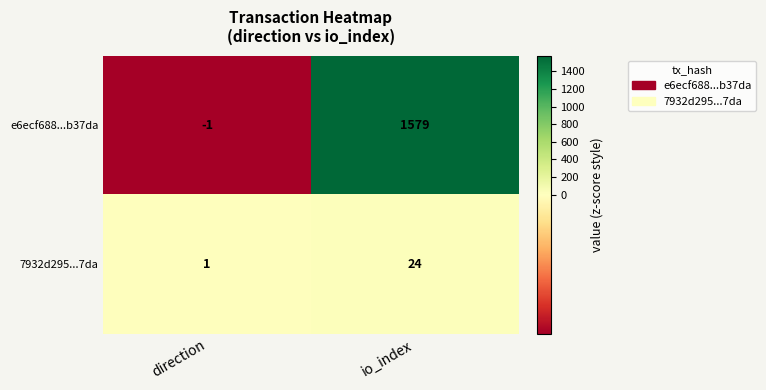

What is the difference between the maximum and minimum values in the 7932d295...7da series?

23